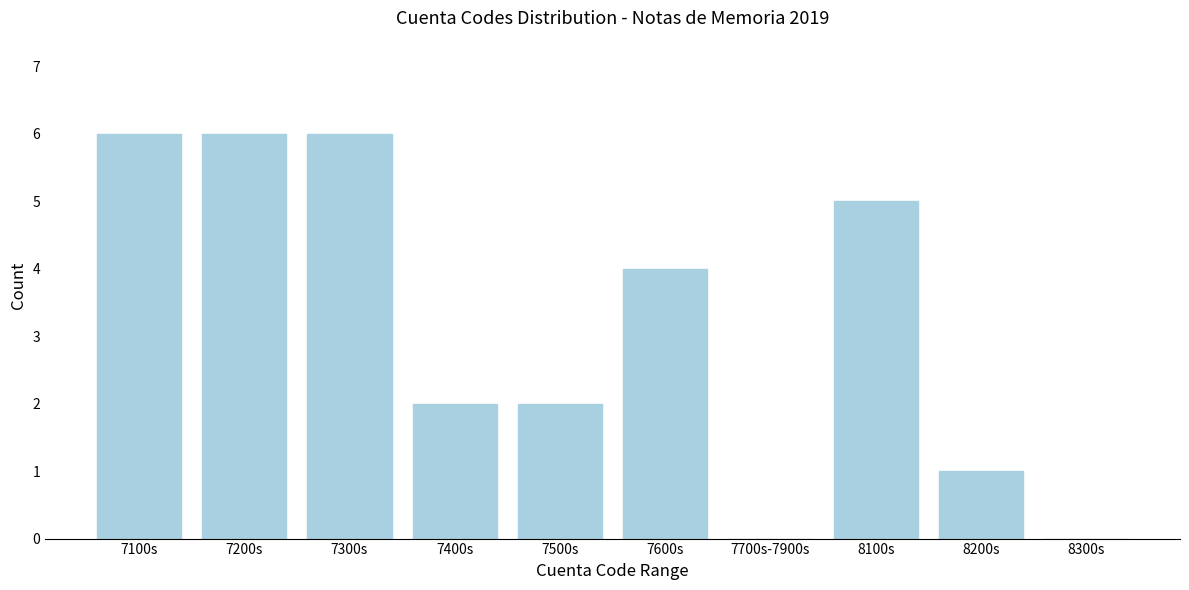

Reading left to right, extract all data points from this chart.

7100s=6	7200s=6	7300s=6	7400s=2	7500s=2	7600s=4	7700s-7900s=0	8100s=5	8200s=1	8300s=0